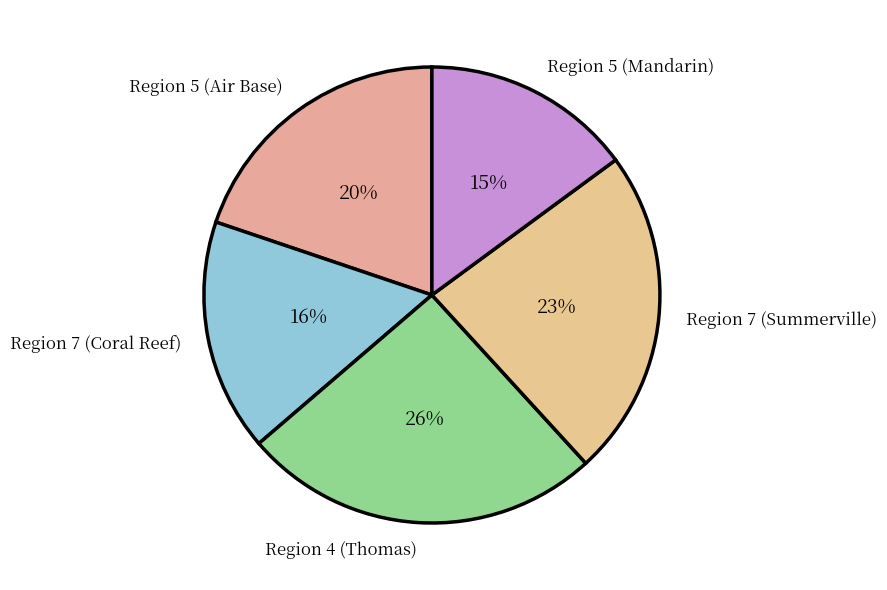

Approximately how many times larger is the value at Region 7 (Coral Reef) compared to Region 5 (Mandarin)?

1.1